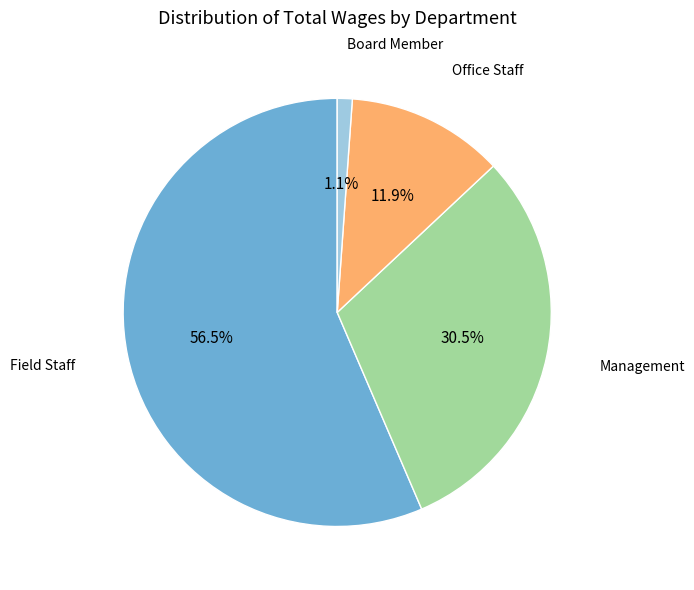

Is there any slice that represents more than half of the pie?

Yes